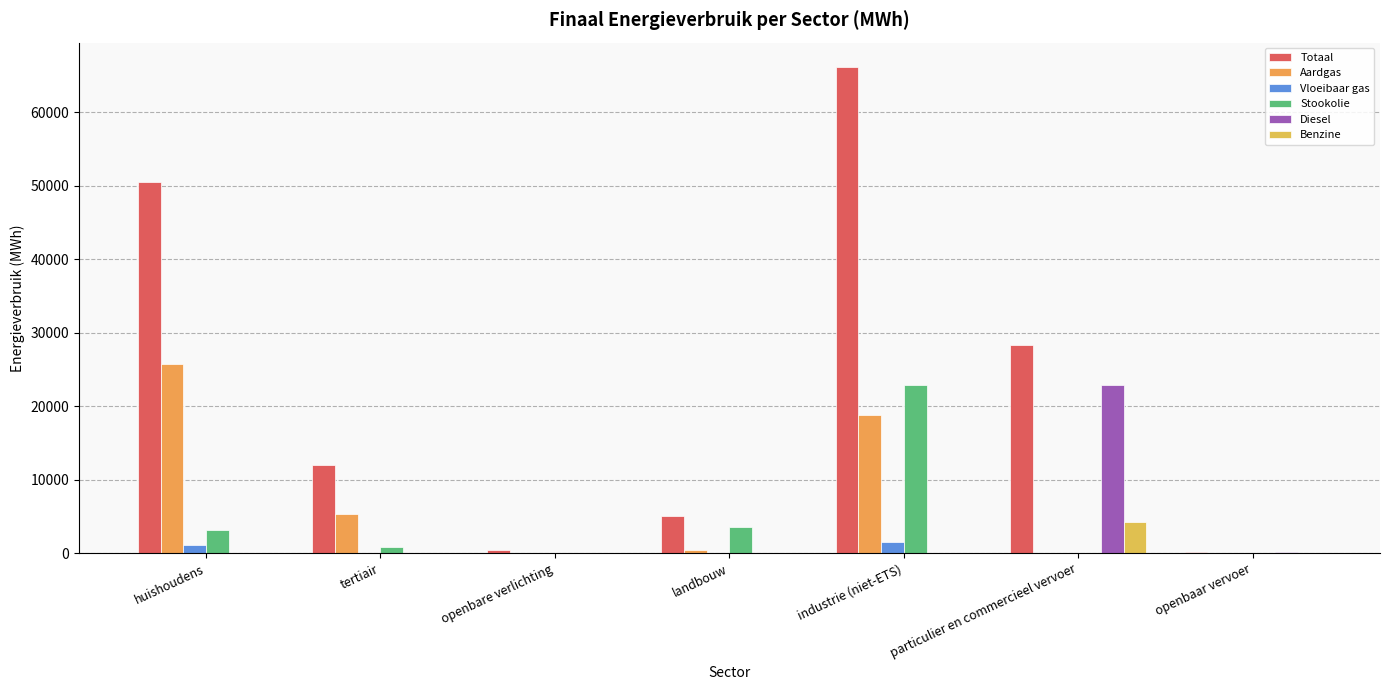

Where does the Stookolie series first go above 808?

huishoudens